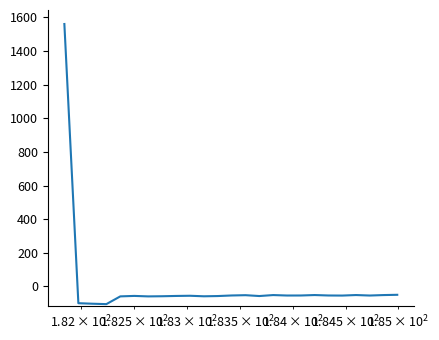

What is the smallest value displayed?

-105.4